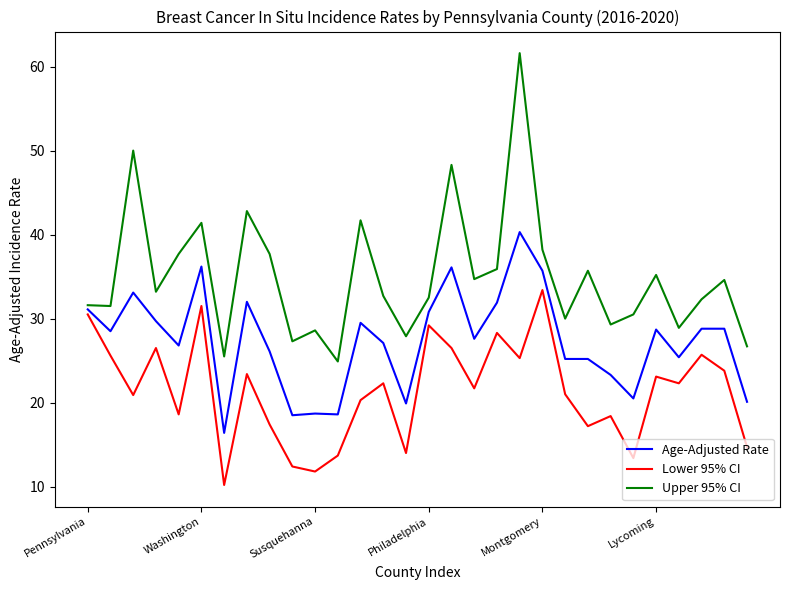

What is the maximum value shown in the chart?

61.6